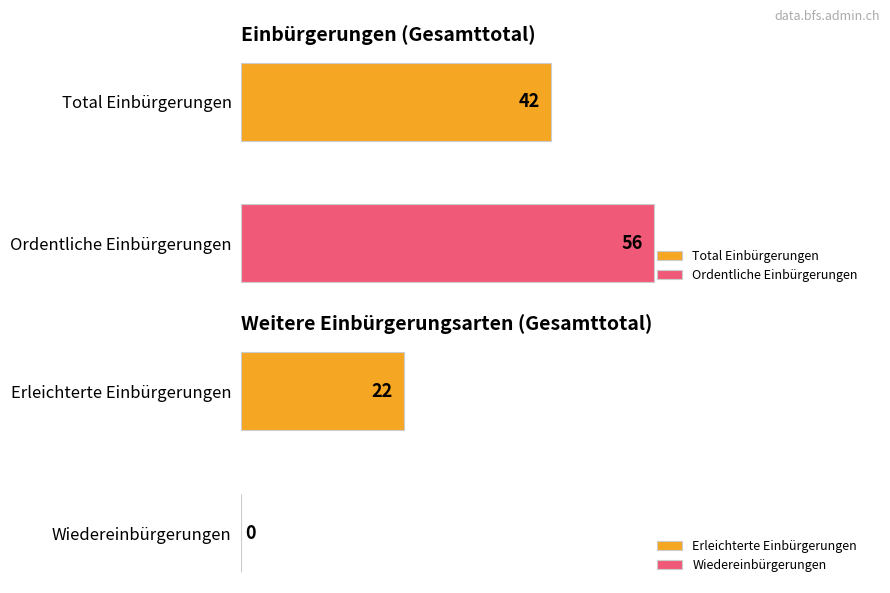

Is it true that Wiedereinbürgerungen equals 2 at Asien?

False